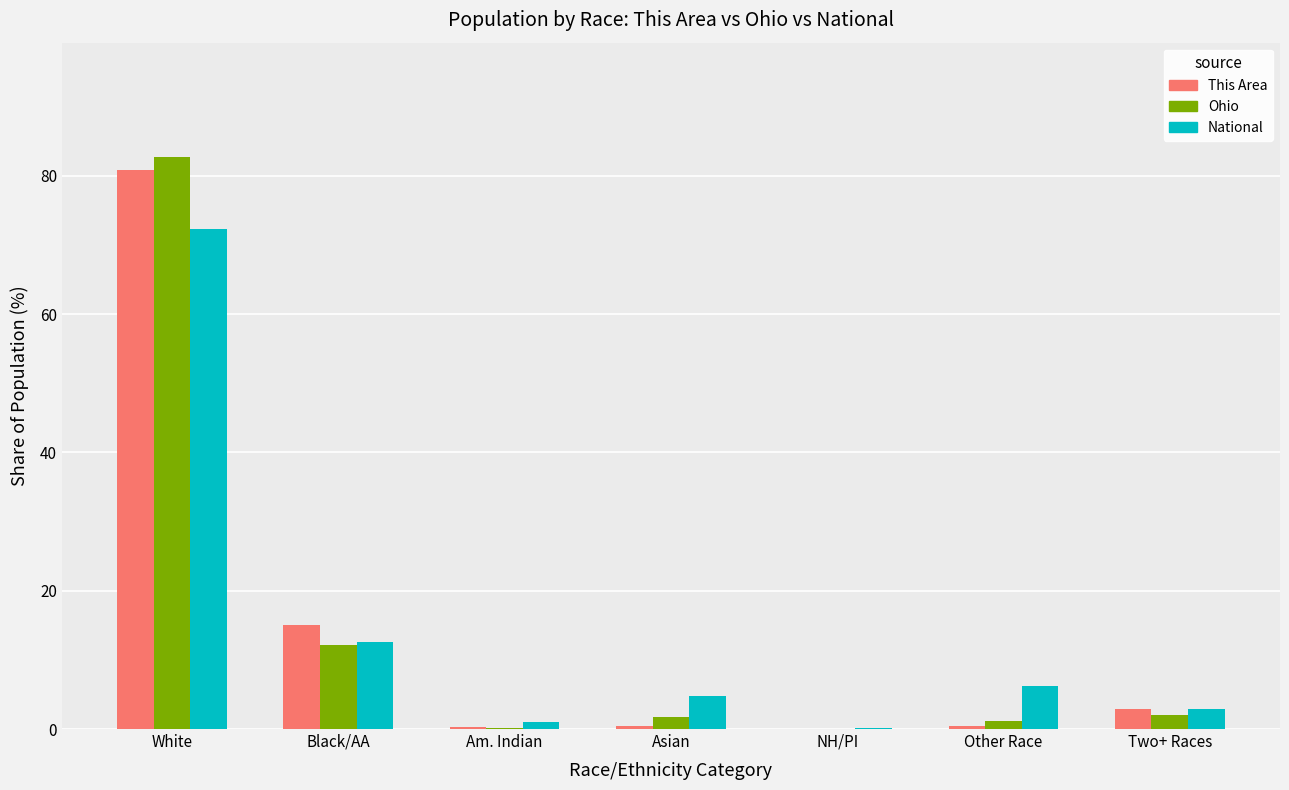

What is the average value of the National series?

14.3